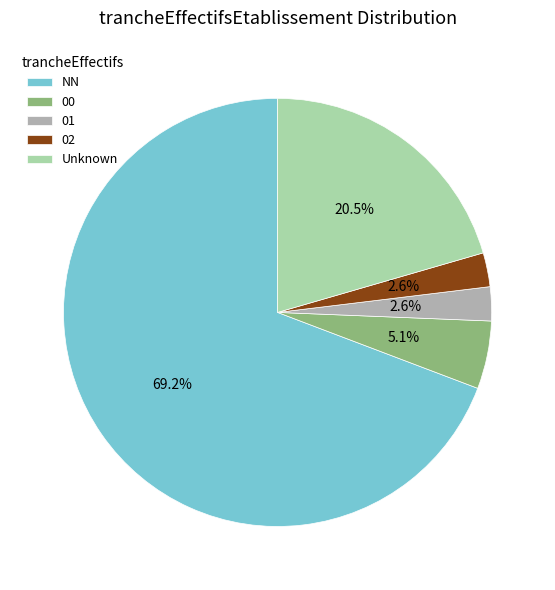

Count the number of slices in the pie.

5